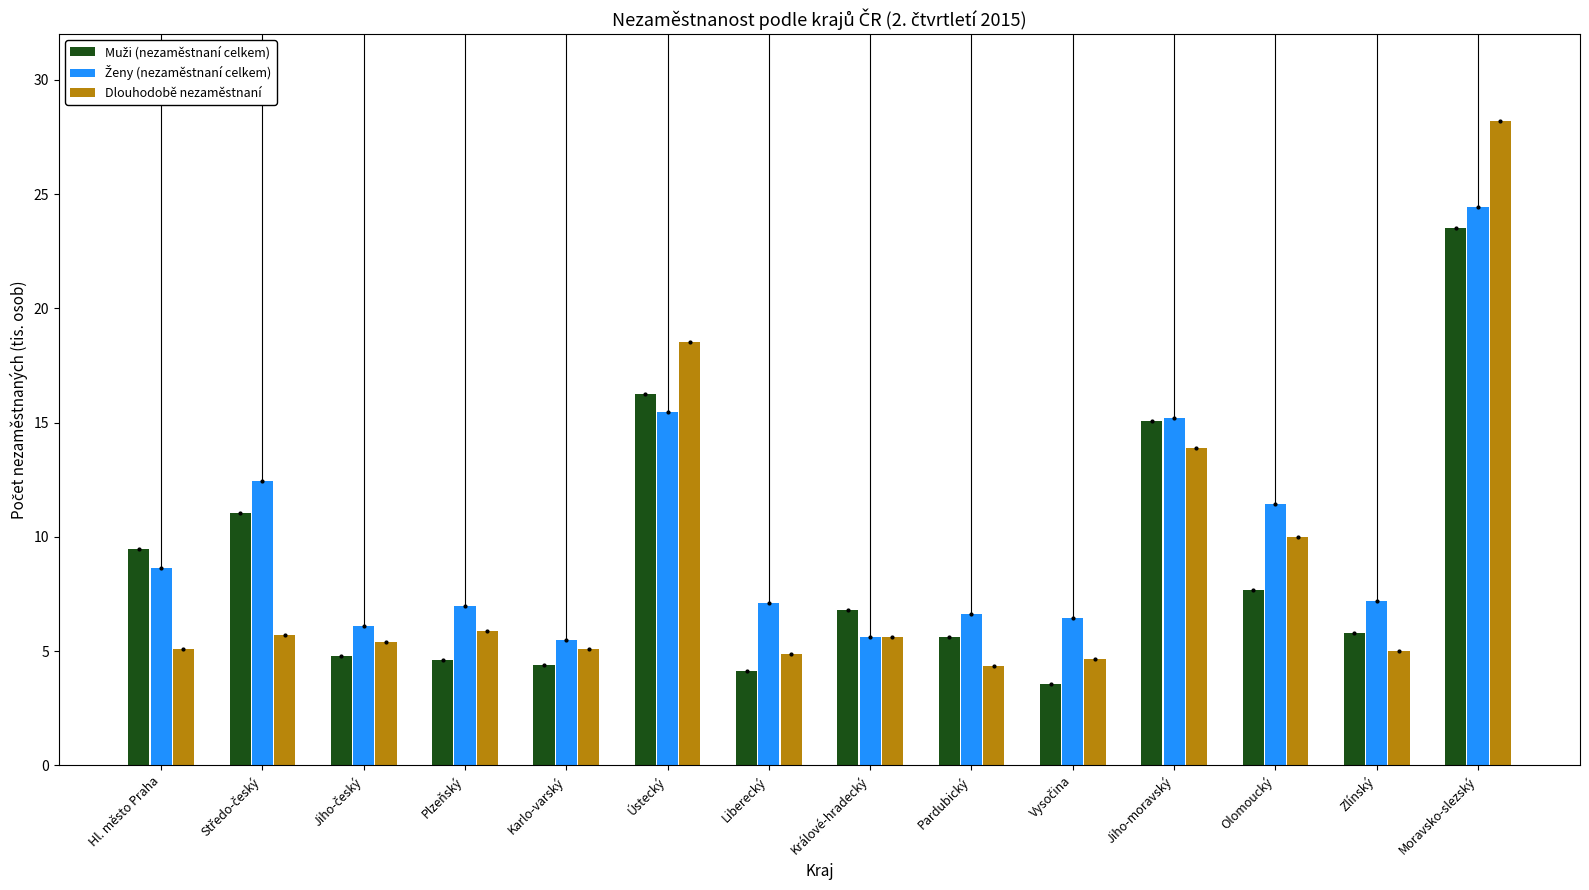

At which category does the chart reach its peak across all series?

Moravsko-slezský